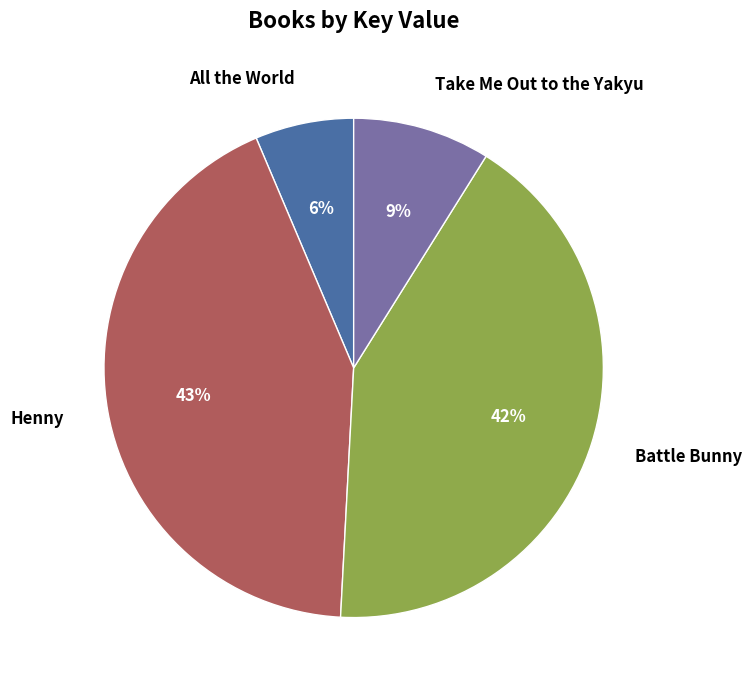

Do Take Me Out to the Yakyu and Battle Bunny together represent more than half of the pie?

Yes